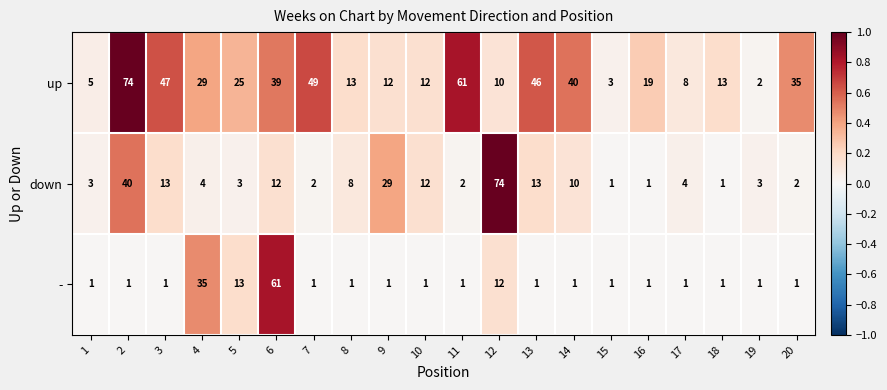

At which category is the sum across all series the highest?

2